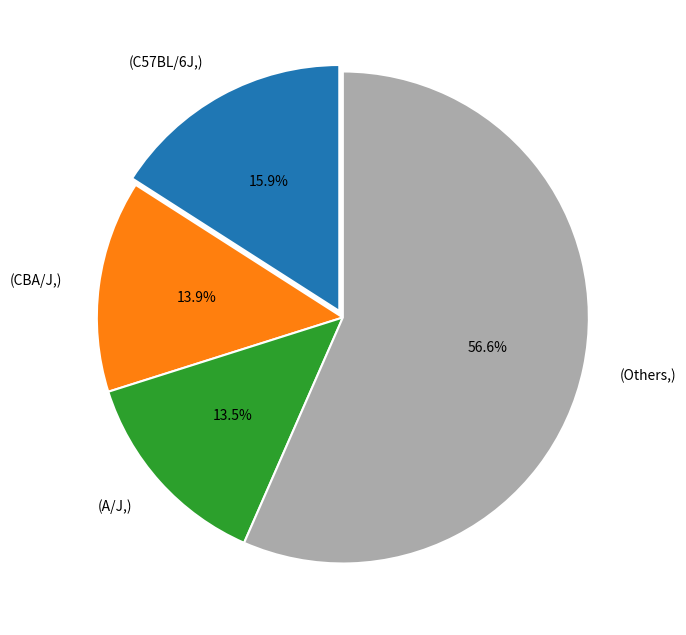

What is the largest slice in the pie chart?

(Others,)